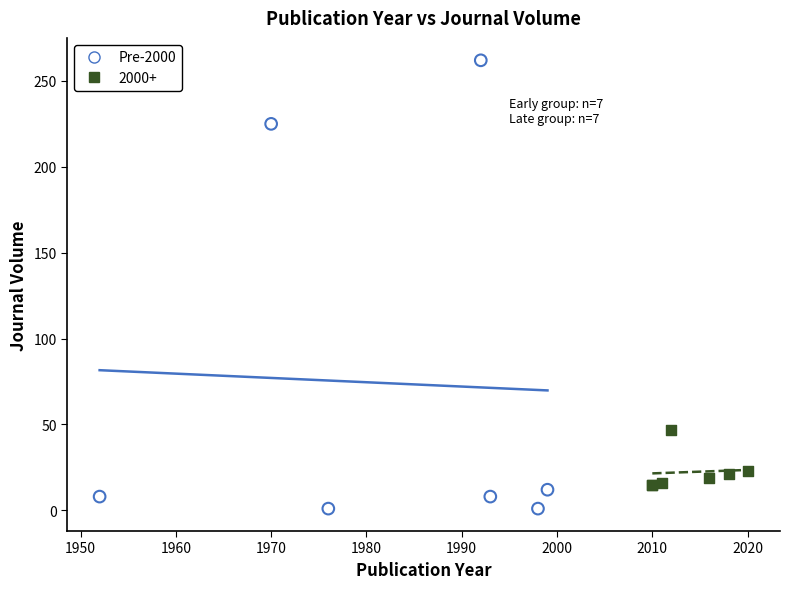

Which series contains the highest Y value?

Pre-2000